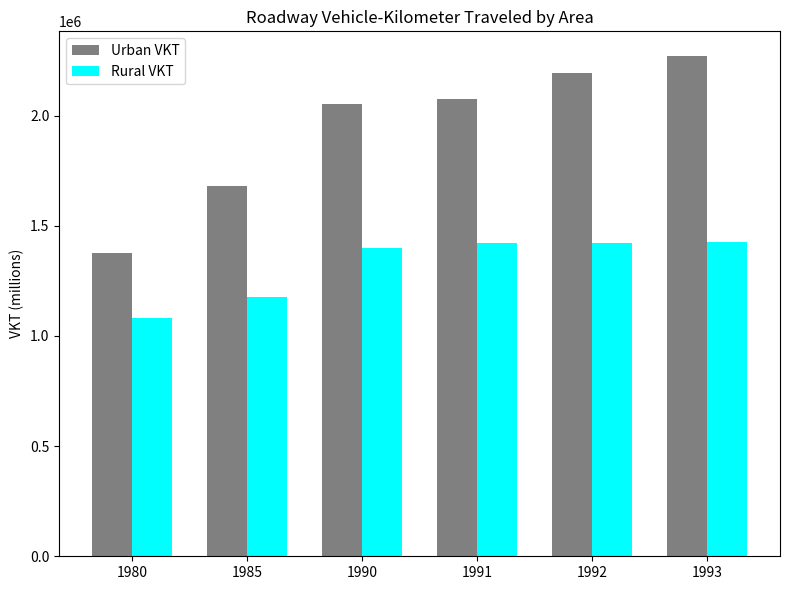

Count the number of data series in this chart.

2